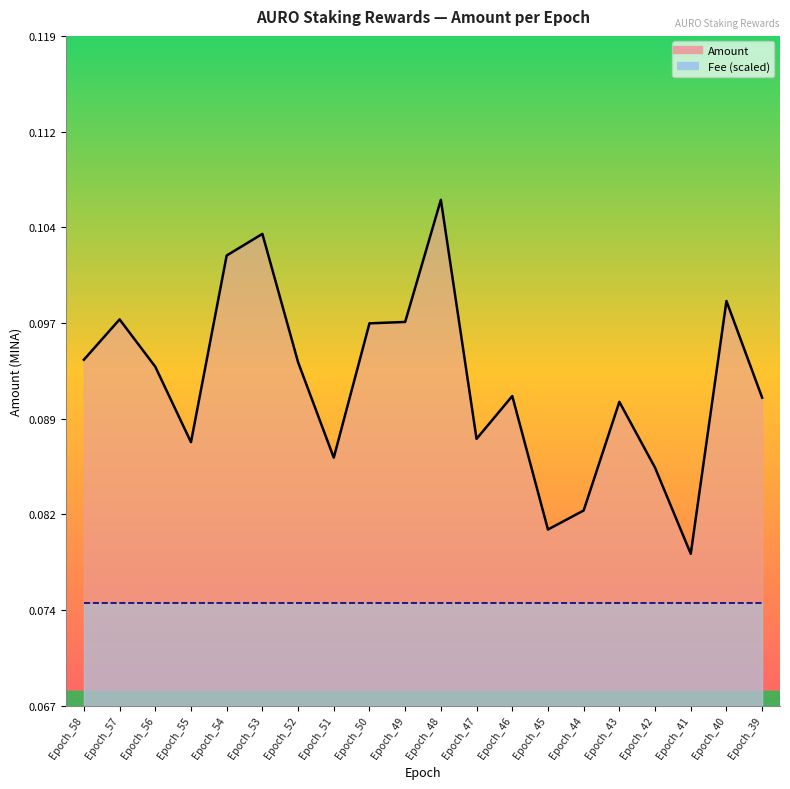

At which category does the chart reach its peak across all series?

Epoch_48